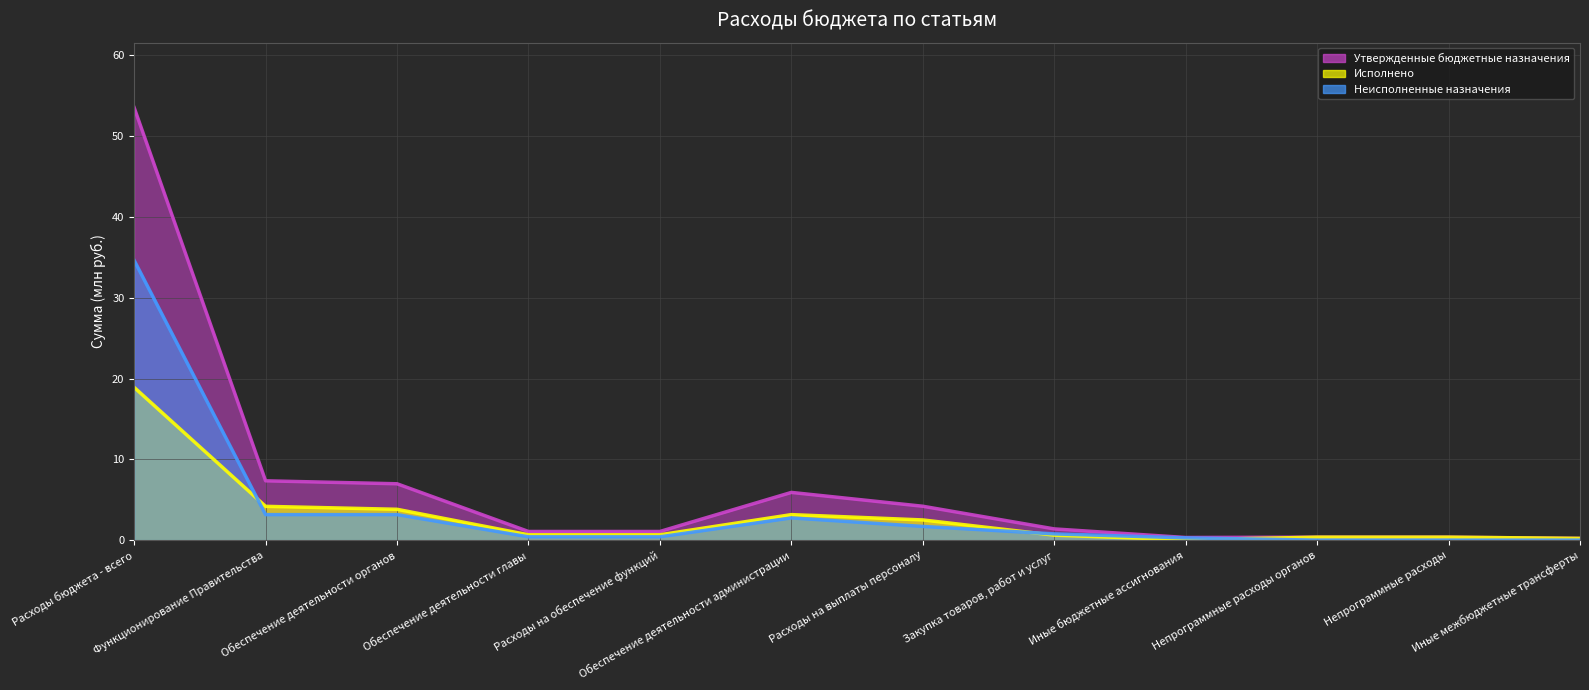

What is the difference between the maximum and minimum values in the Исполнено series?

18.9